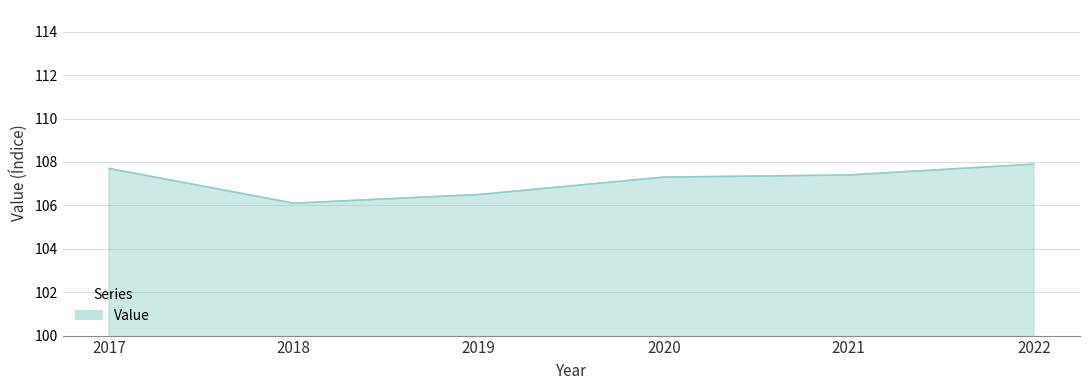

What is the ratio of the value at 2019 to the value at 2021?

1.0